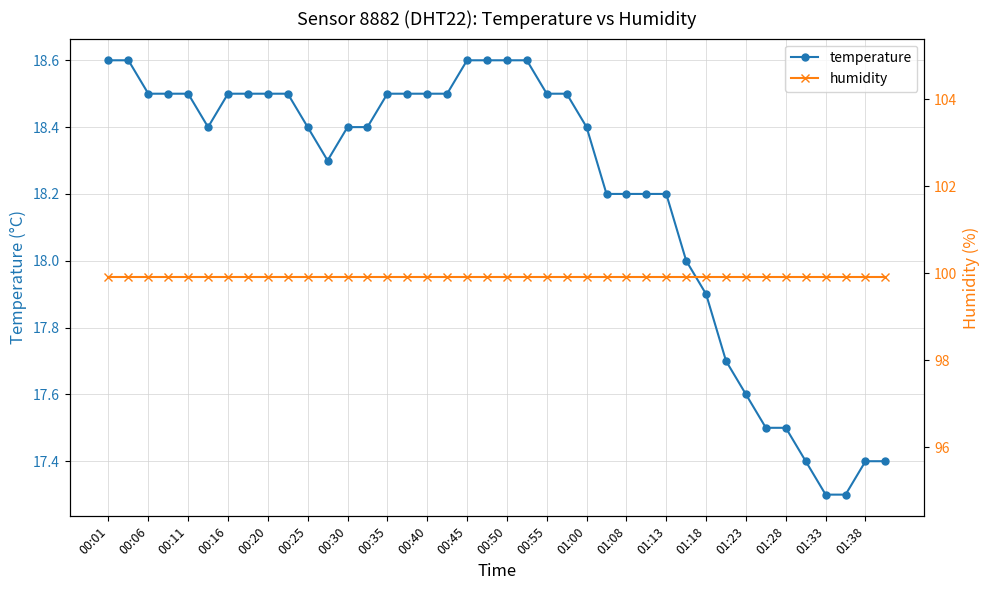

What is the minimum value shown in the chart?

17.3